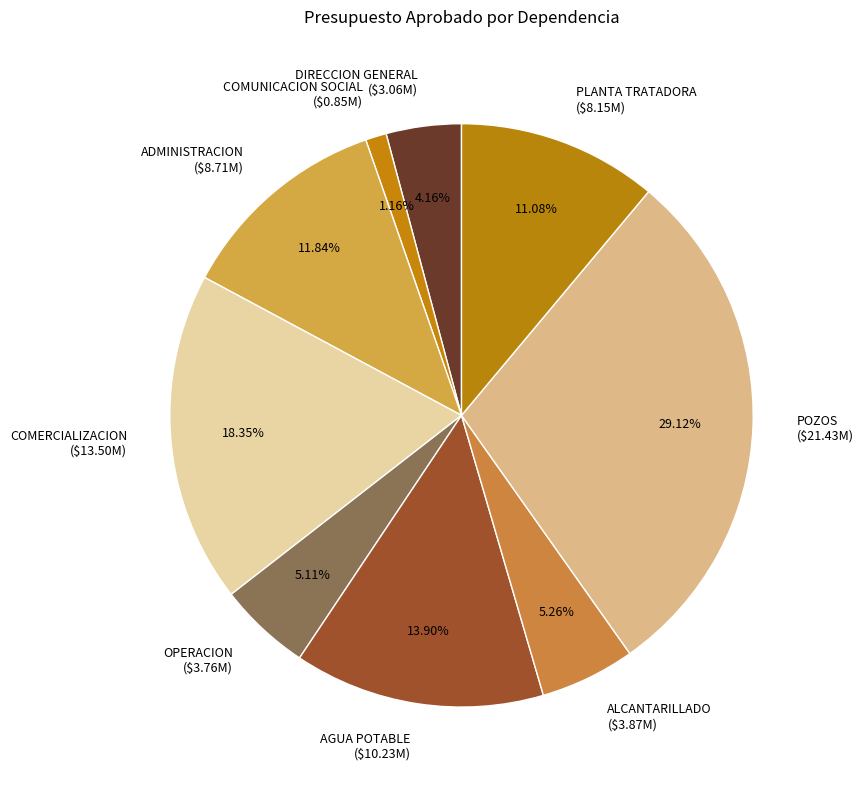

To the nearest percent, what percentage of the pie is ADMINISTRACION?

12%